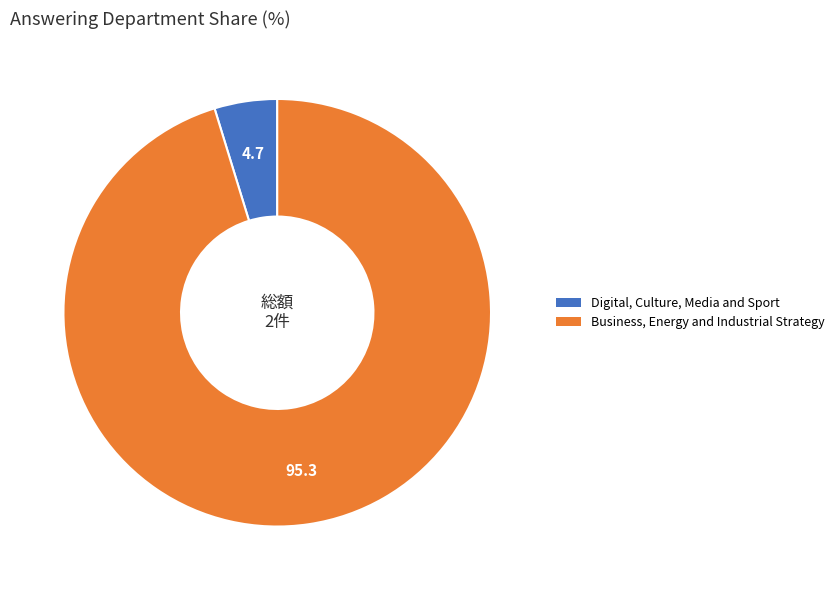

What is the majority slice?

Business, Energy and Industrial Strategy